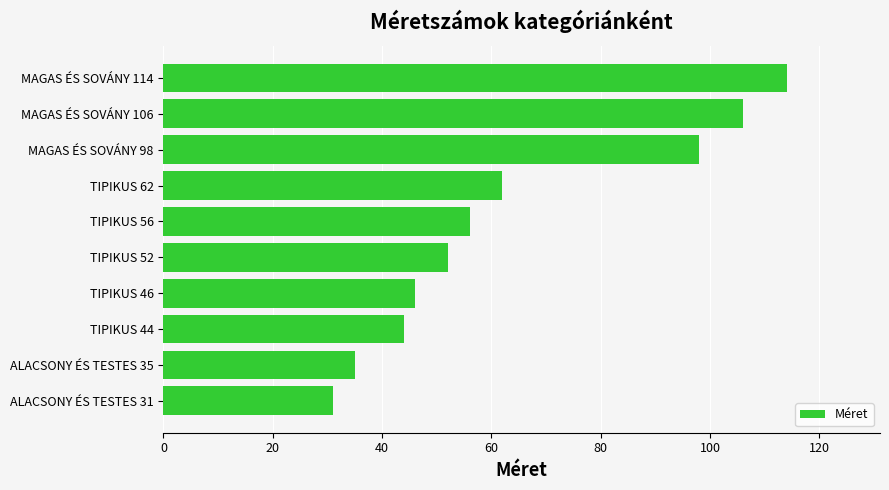

At which label is the value closest to 72?

TIPIKUS 62